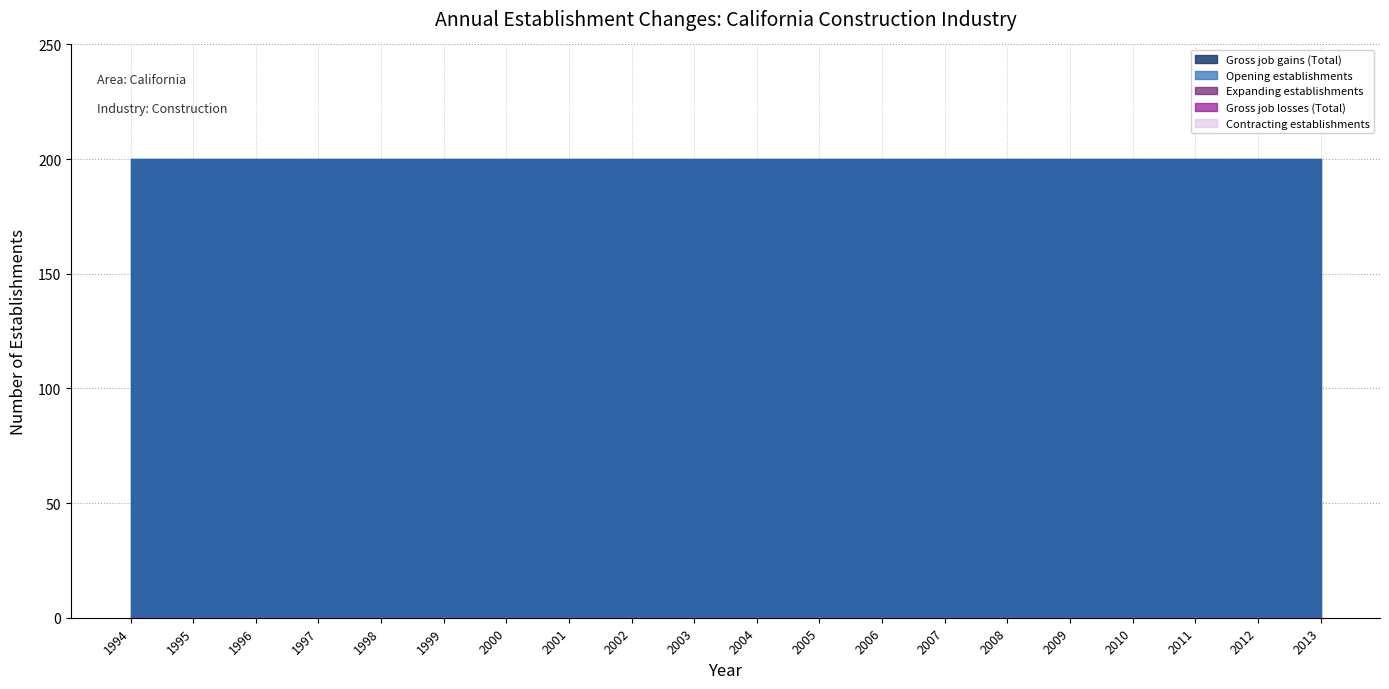

Where is Opening establishments nearest to the value 200?

1994